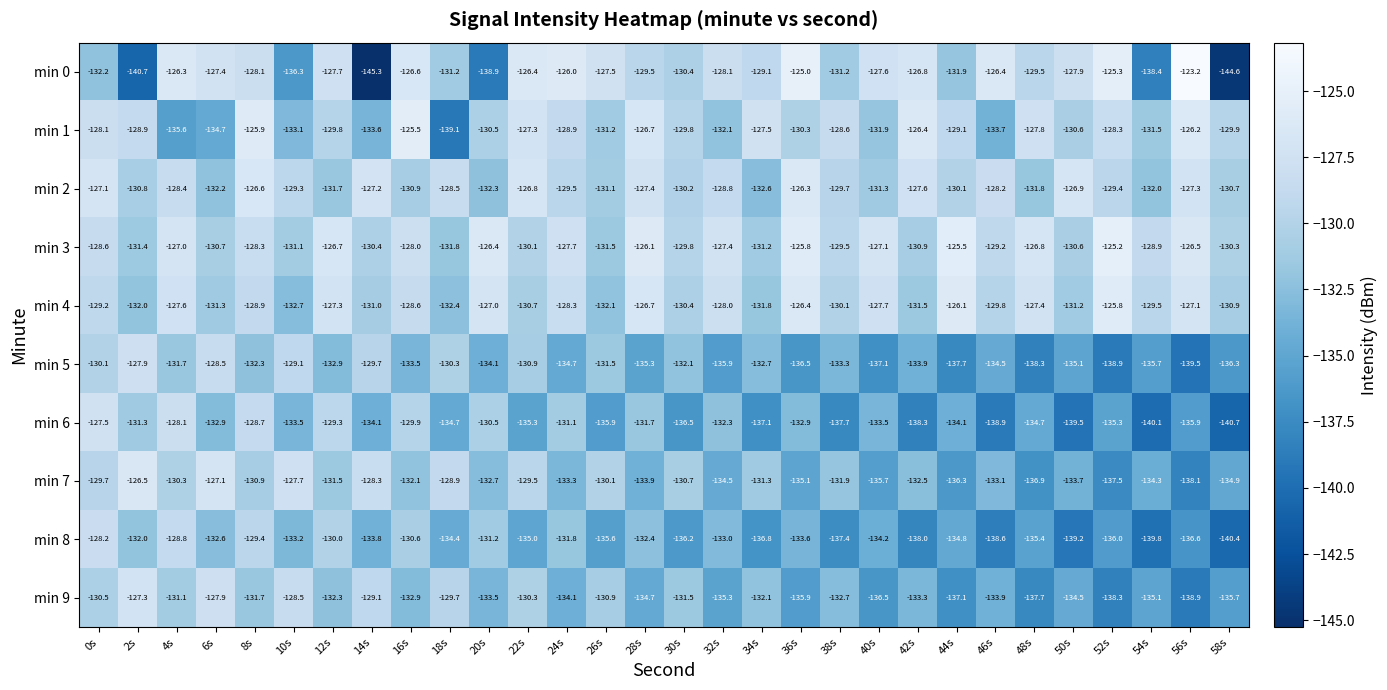

What value does the min 6 series have at 34s?

-137.1